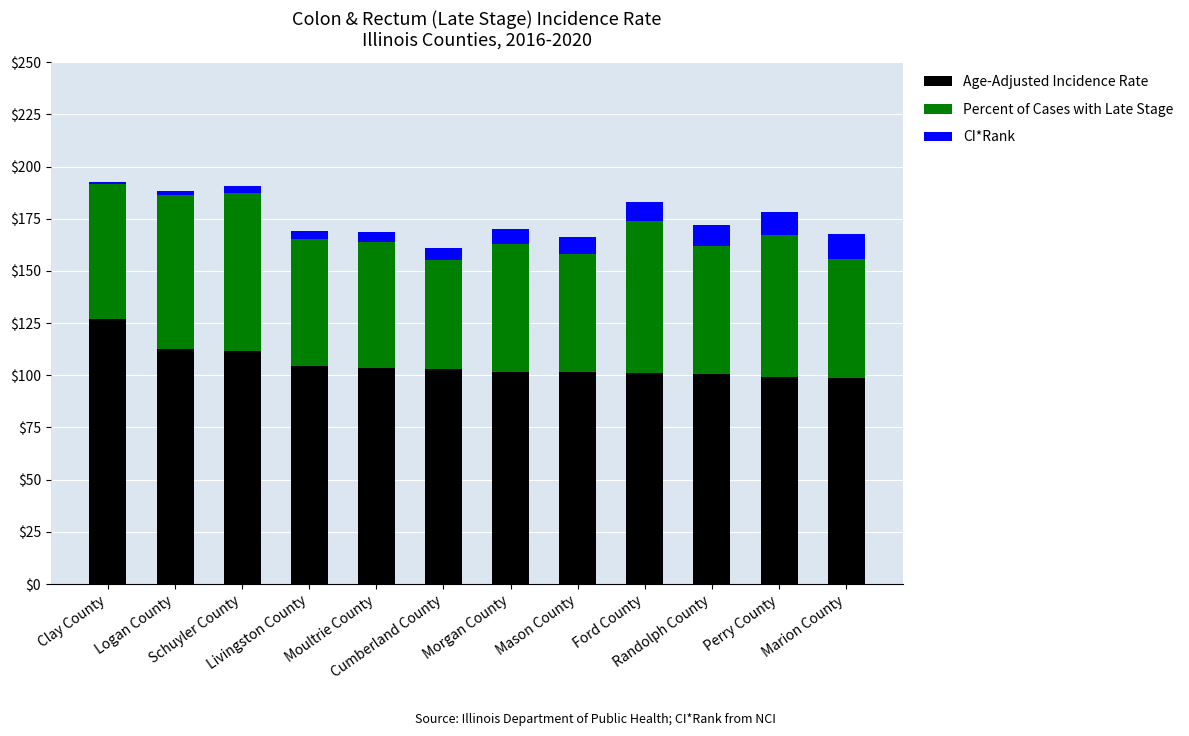

What is the sum of all Age-Adjusted Incidence Rate values?

1264.9